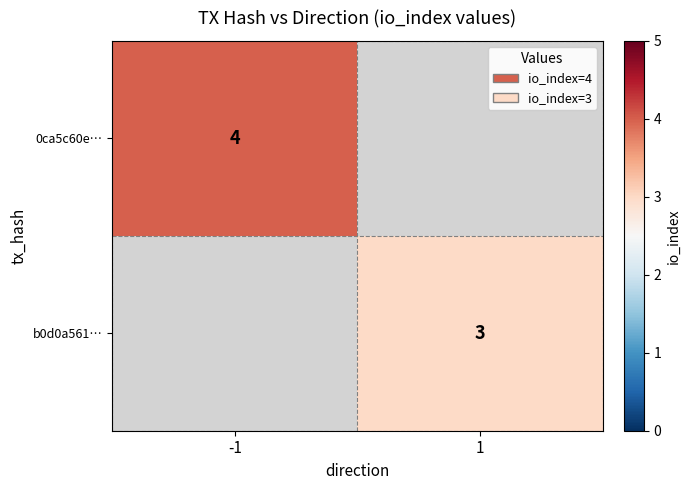

The 0ca5c60e… series shows 4 at -1. True or false?

True